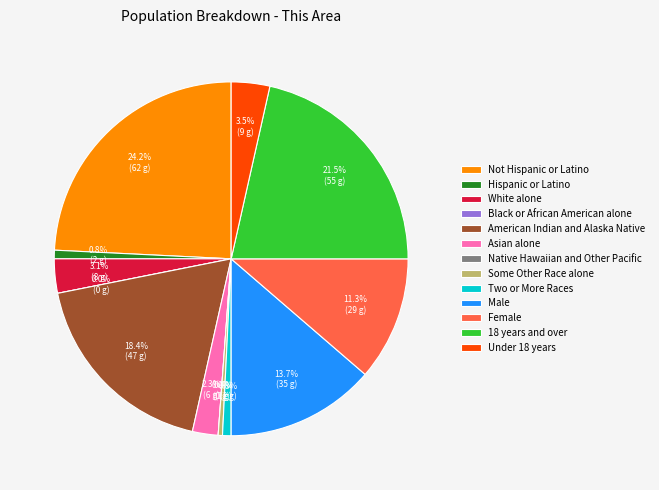

Between 18 years and over and Male, which is larger?

18 years and over